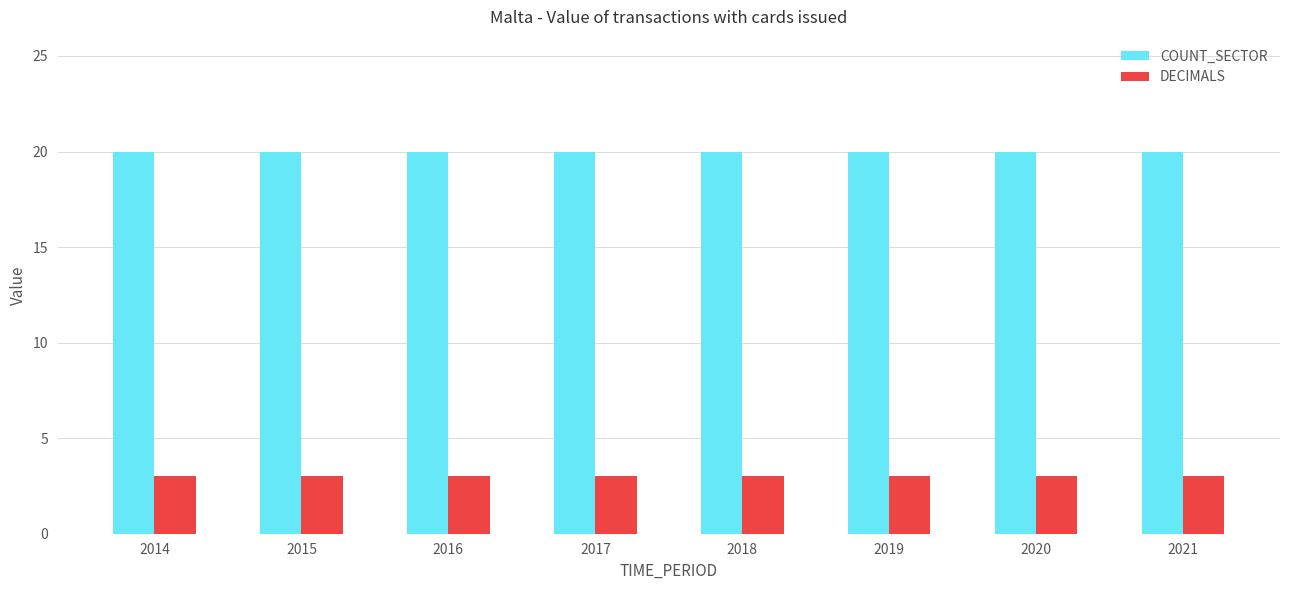

Does the chart contain any negative values?

No